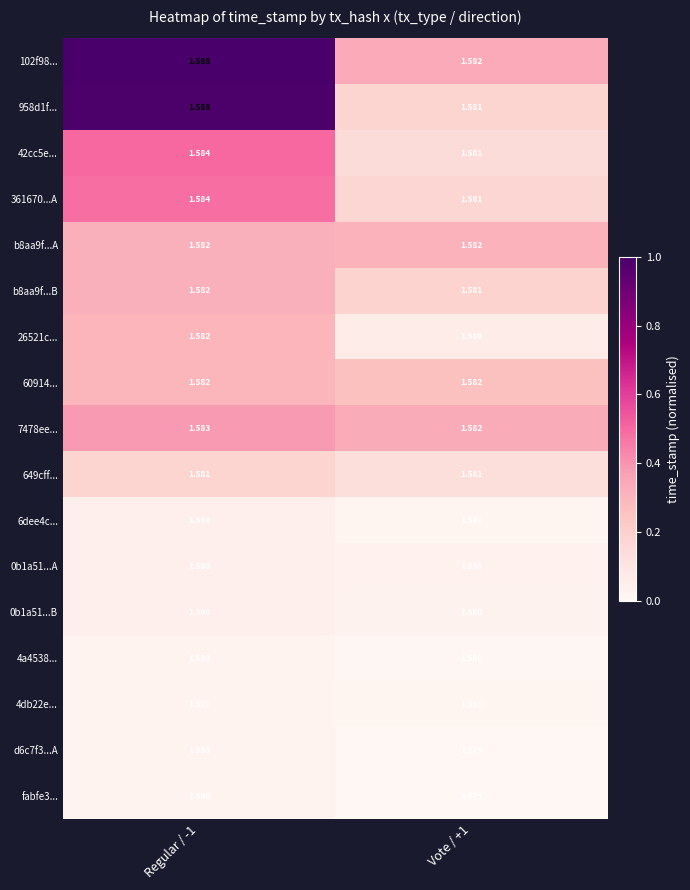

What is the spread (max minus min) of values at Regular / -1?

0.0